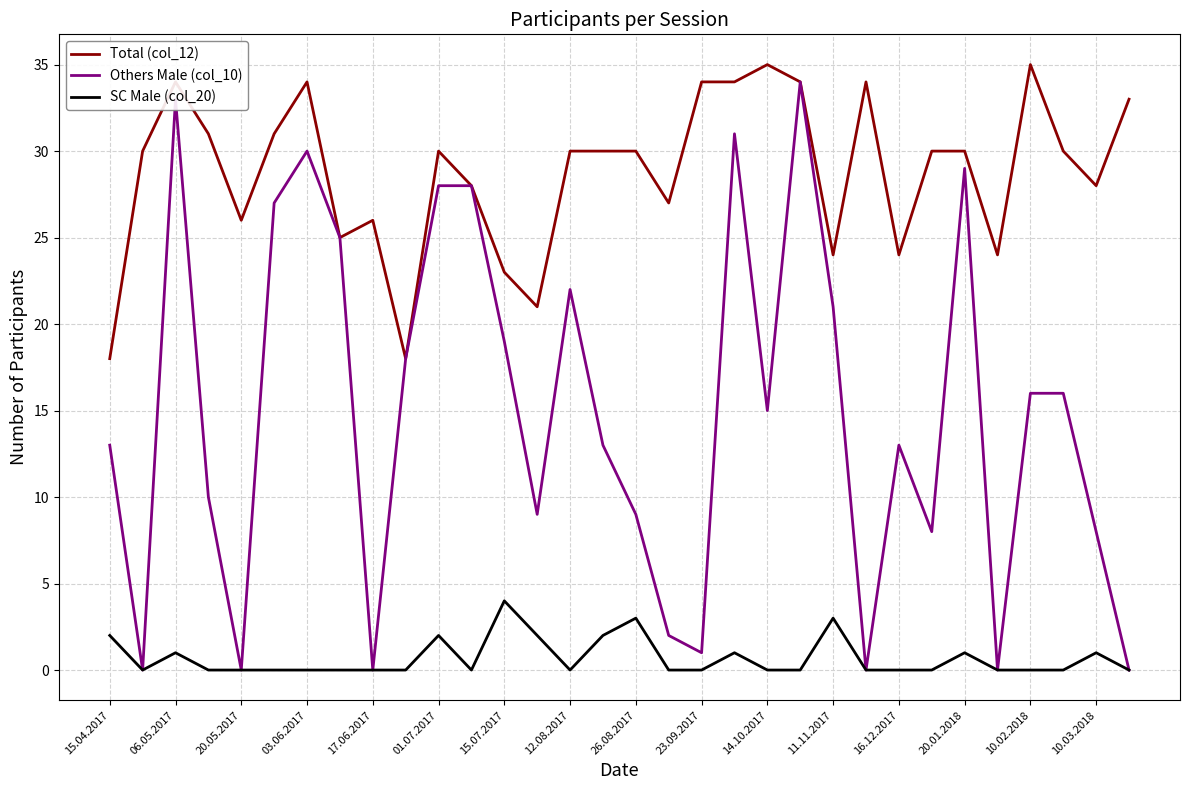

Which series has the widest spread of values?

Others Male (col_10)